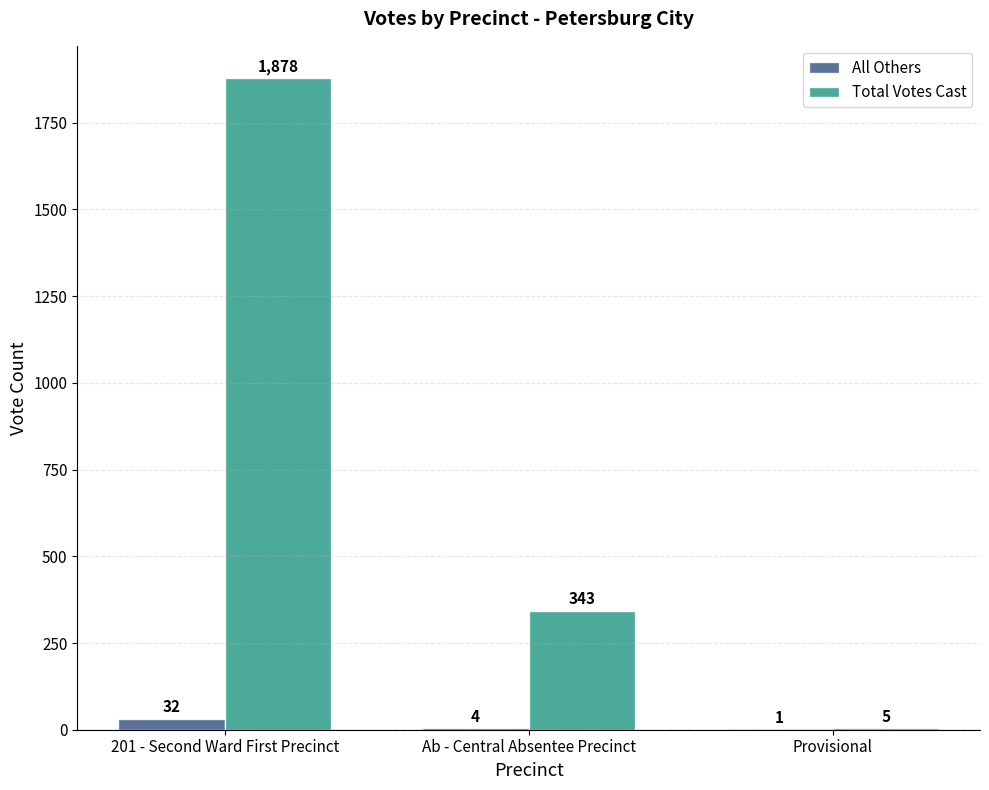

How many categories are shown in the chart?

3